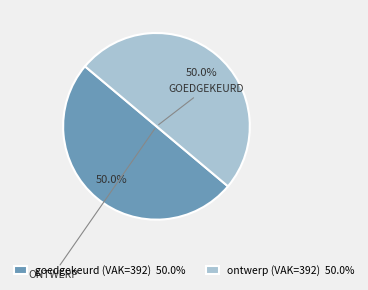

What is the ratio of the value at goedgekeurd (VAK=392) 50.0% to the value at ontwerp (VAK=392) 50.0%?

1.0